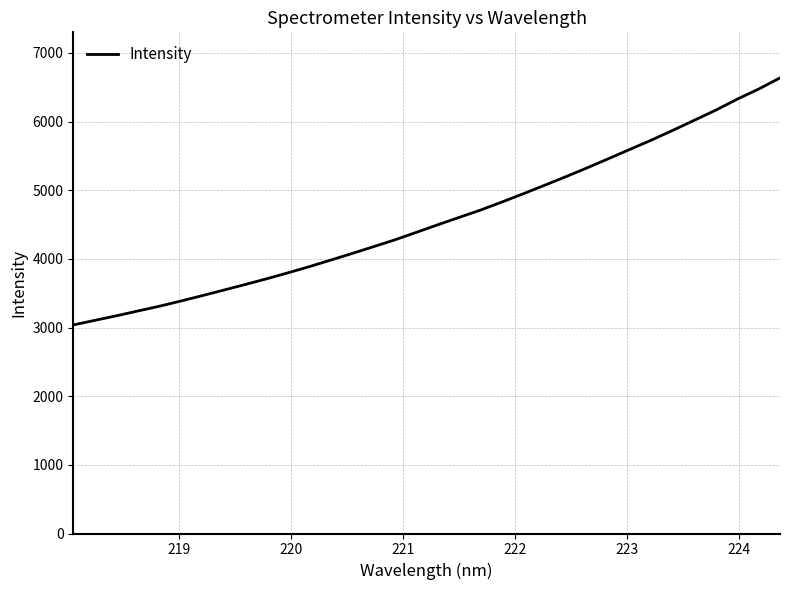

What is the difference between the maximum and minimum values?

3598.2